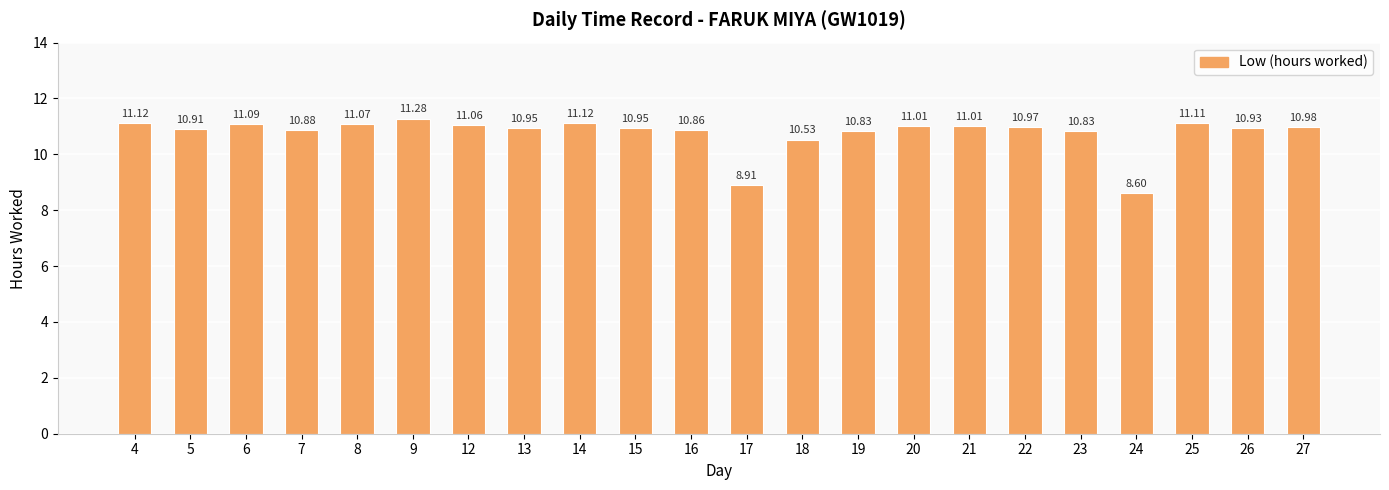

Where does the data first go above 10?

4